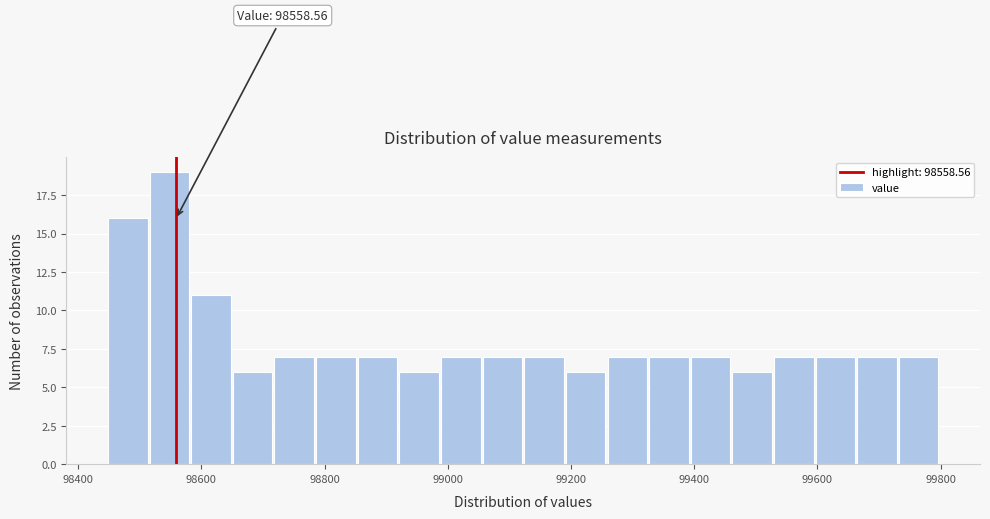

Around what value on the x-axis is the tallest bar? Give the approximate position of its centre, as read against the axis.

98540